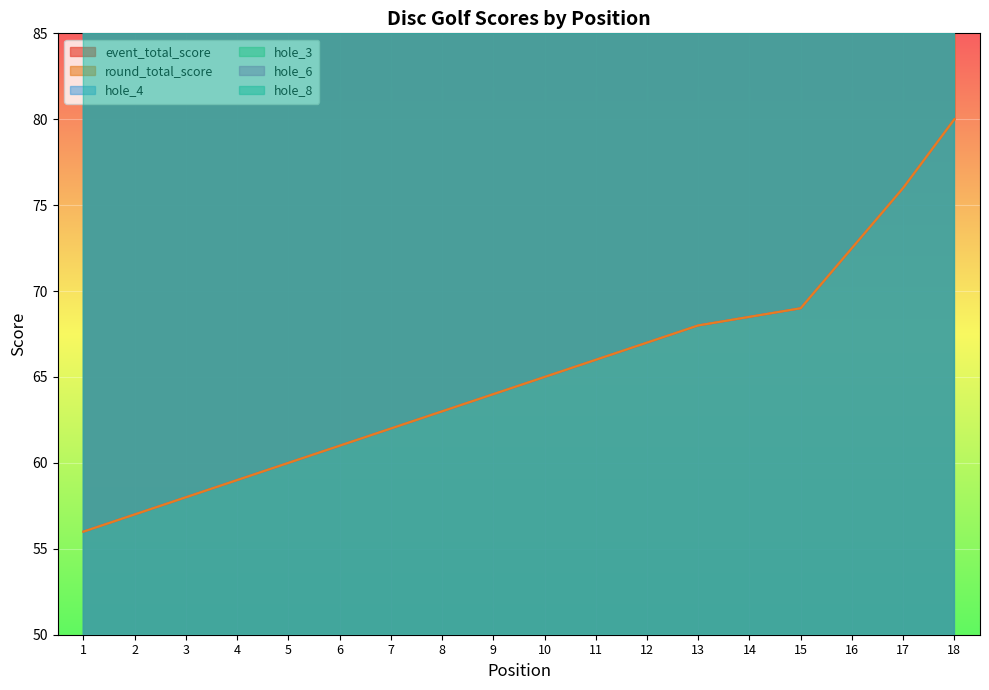

Where is hole_4 nearest to the value 5?

1